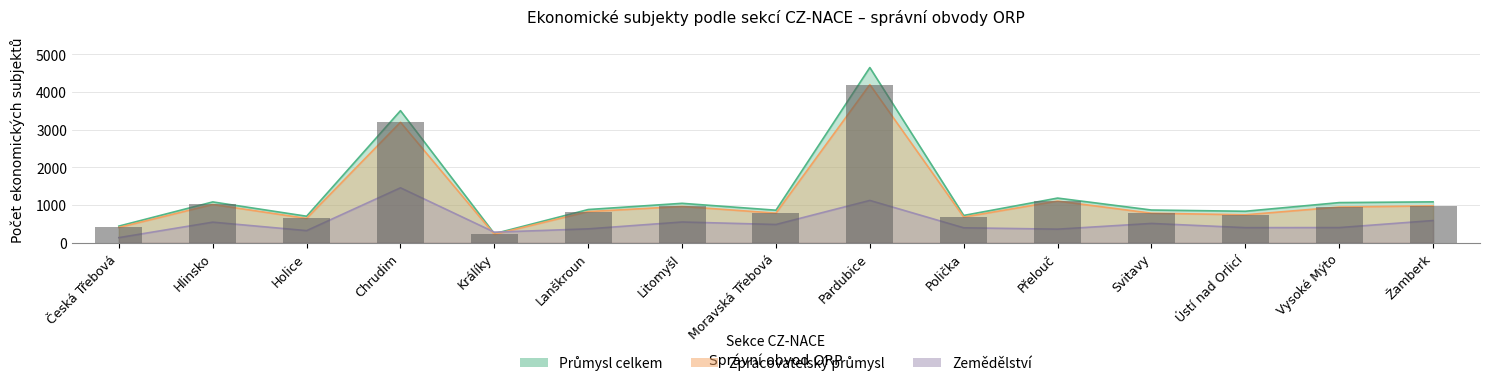

What is the difference between the Průmysl celkem values at Lanškroun and Litomyšl?

165